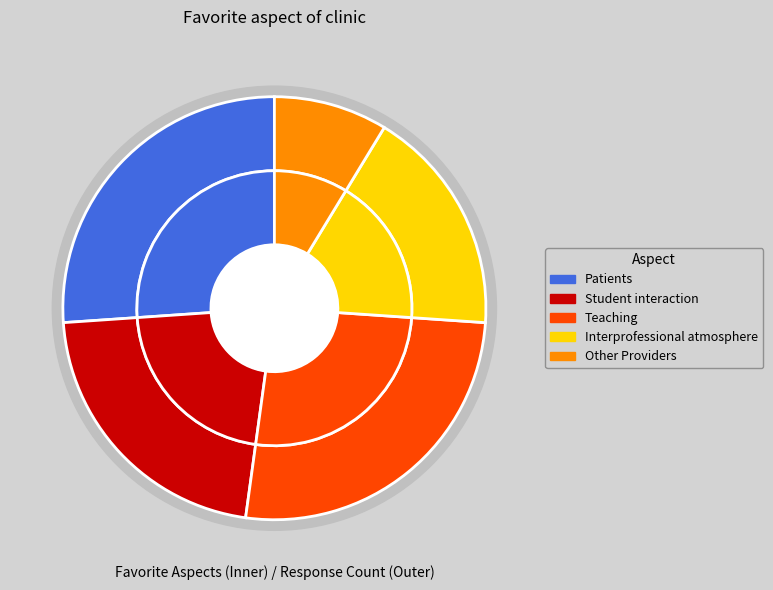

Count the number of slices in the pie.

5